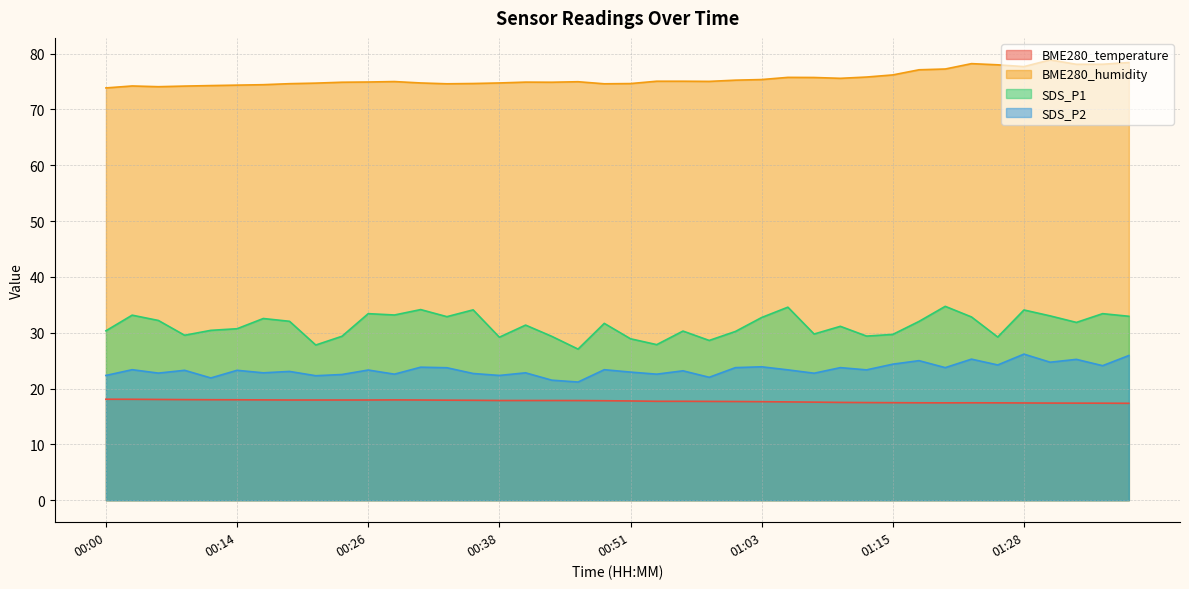

Does the chart display data point markers on the line(s)?

No